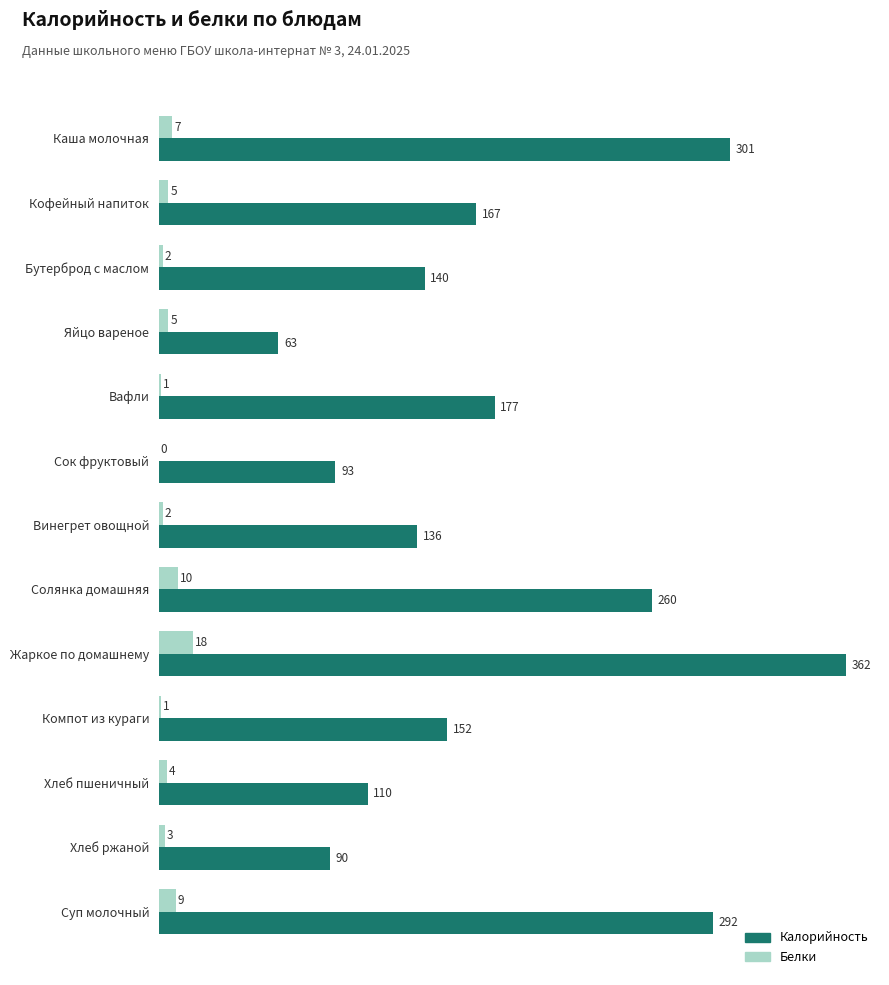

At which label is Белки closest to 9?

Суп молочный